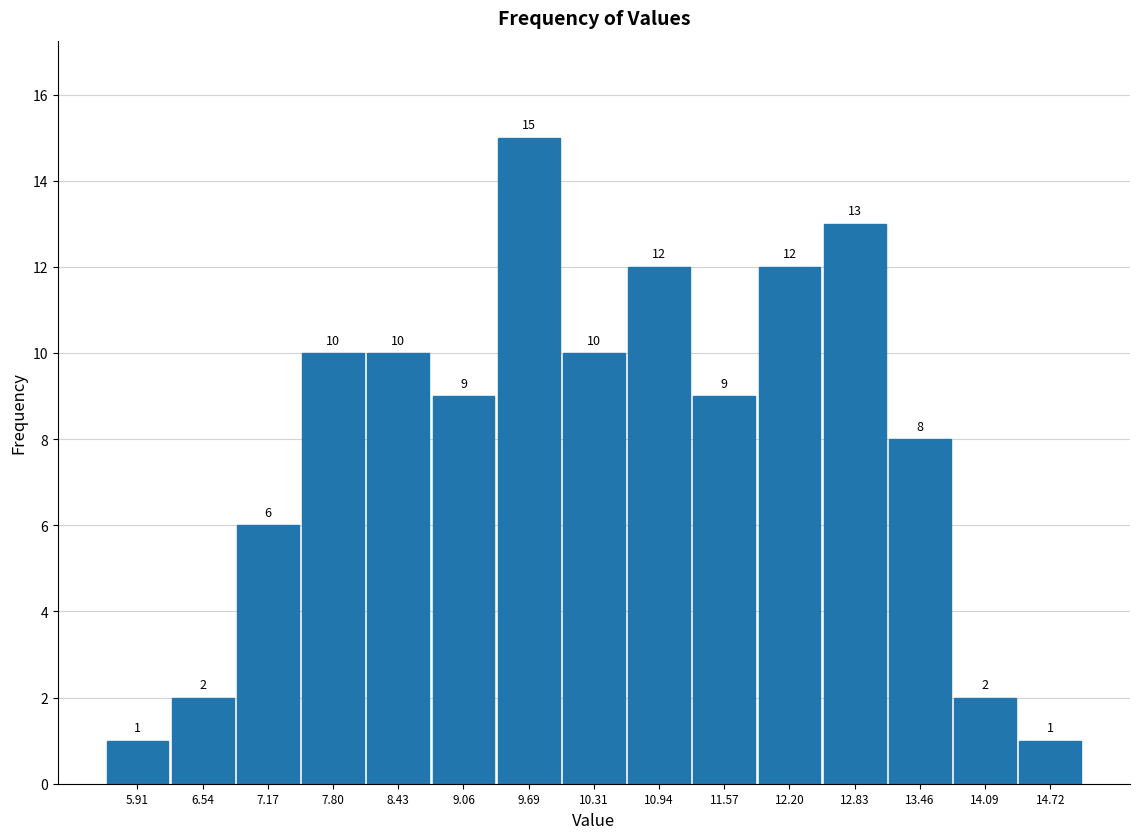

Over which range of the x-axis is the bar tallest?

9.4 to 10.0